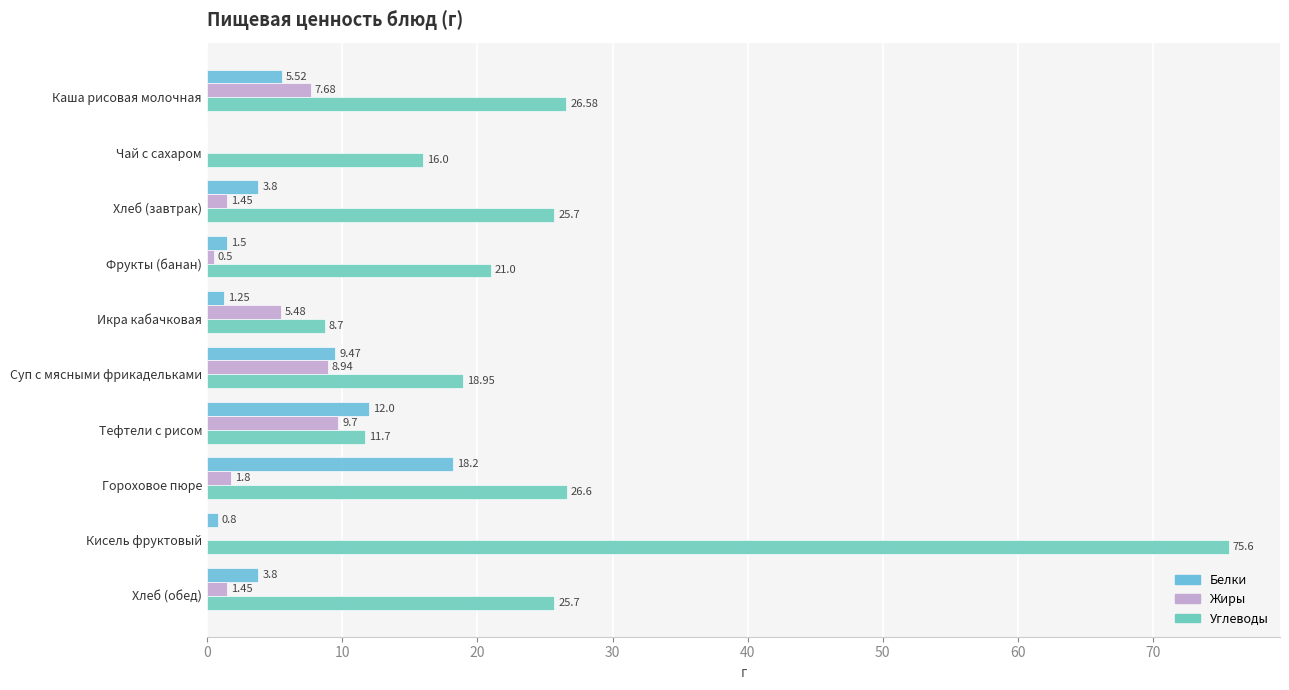

How many data points in Белки are above 3?

6